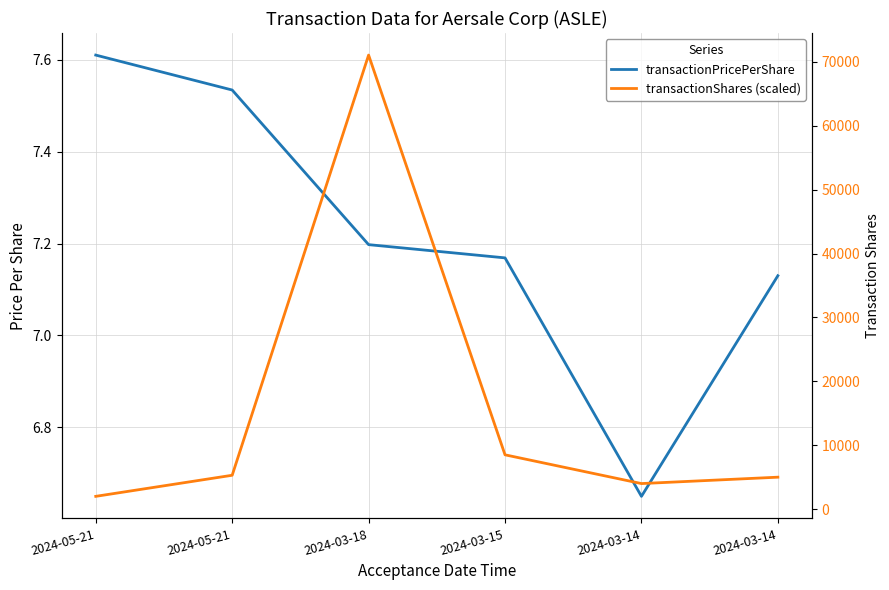

Which has a higher value, 2024-05-21 or 2024-03-14?

2024-05-21